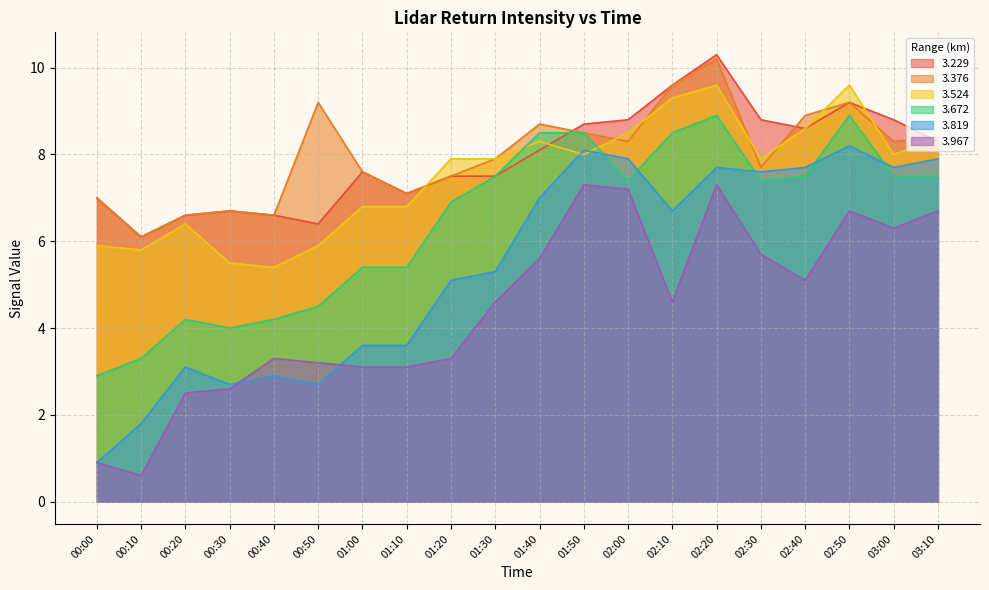

The value of 3.819 at 00:50 is 2.7. True or false?

True